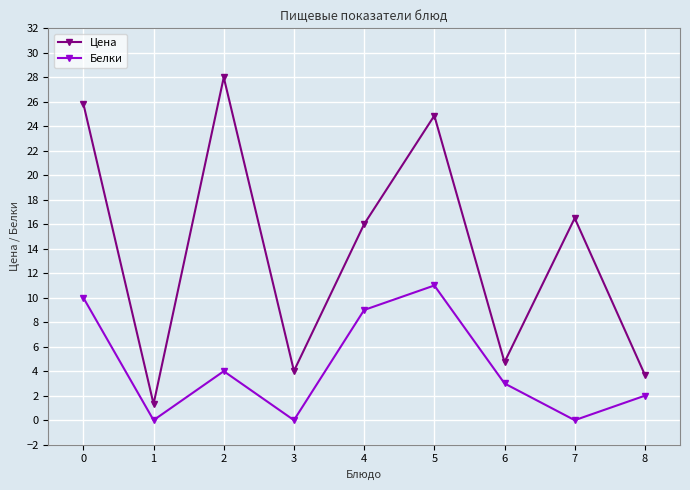

Reading right to left, list all the values displayed in this chart.

Цена: 3.7	16.5	4.7	24.9	16.0	4.0	28.0	1.3	25.8
Белки: 2.0	0.0	3.0	11.0	9.0	0.0	4.0	0.0	10.0